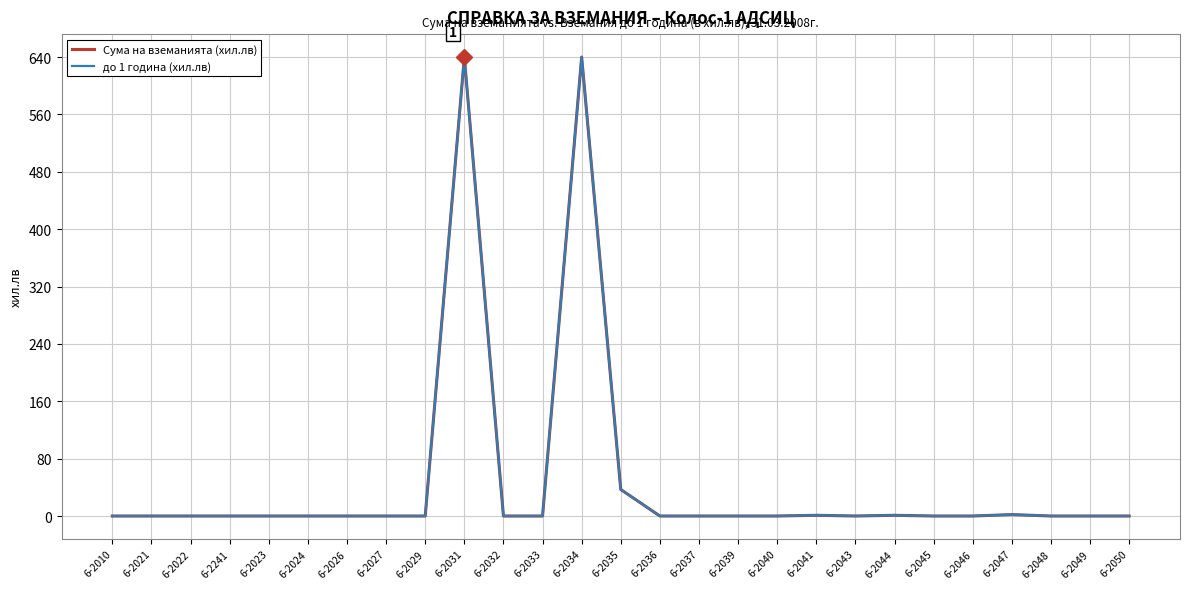

How many lines are shown in the chart?

2